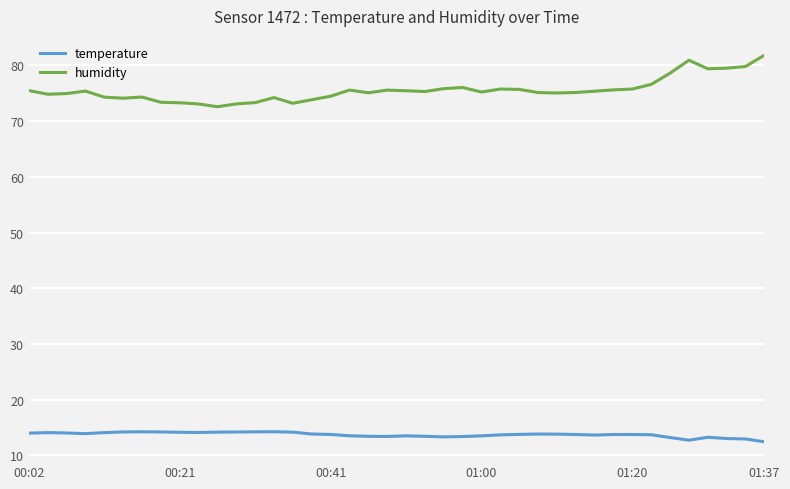

Which series has the largest range (max minus min)?

humidity